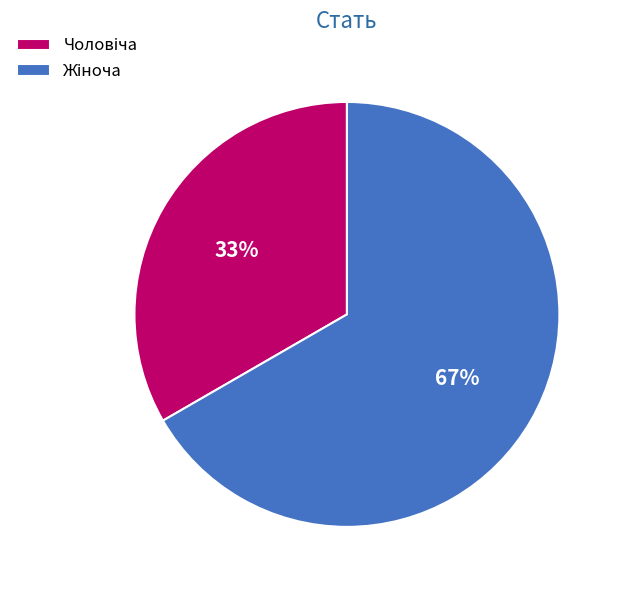

Is there any slice that represents more than half of the pie?

Yes